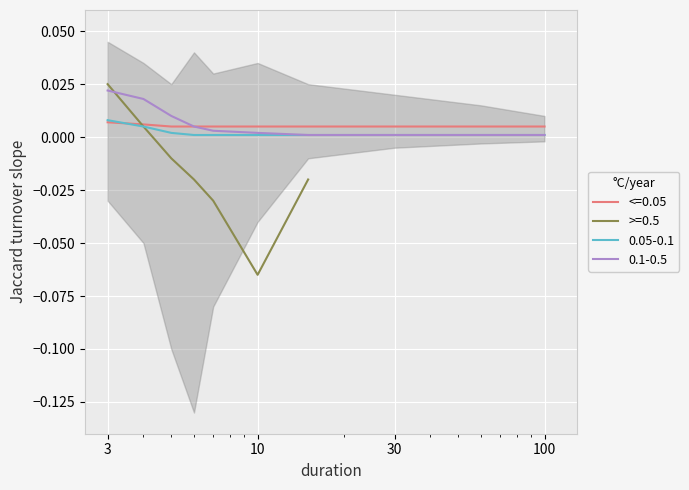

What is the sum of all 0.1-0.5 values?

0.1